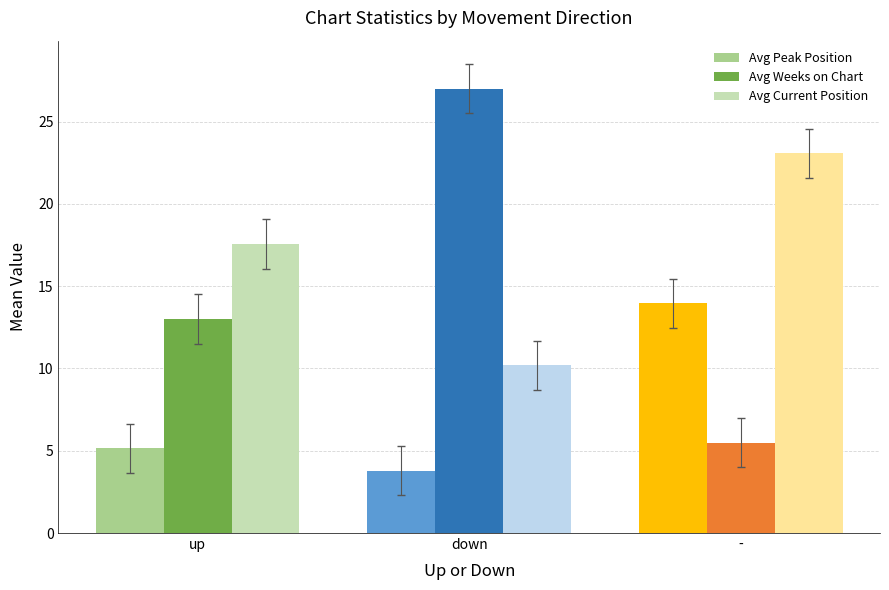

Which series has the largest range (max minus min)?

Avg Weeks on Chart